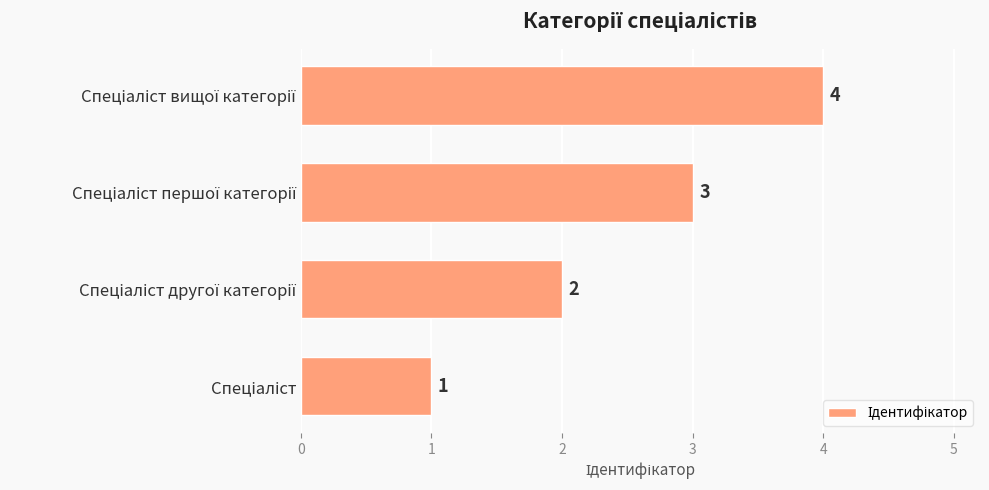

Are the bars horizontal?

Yes